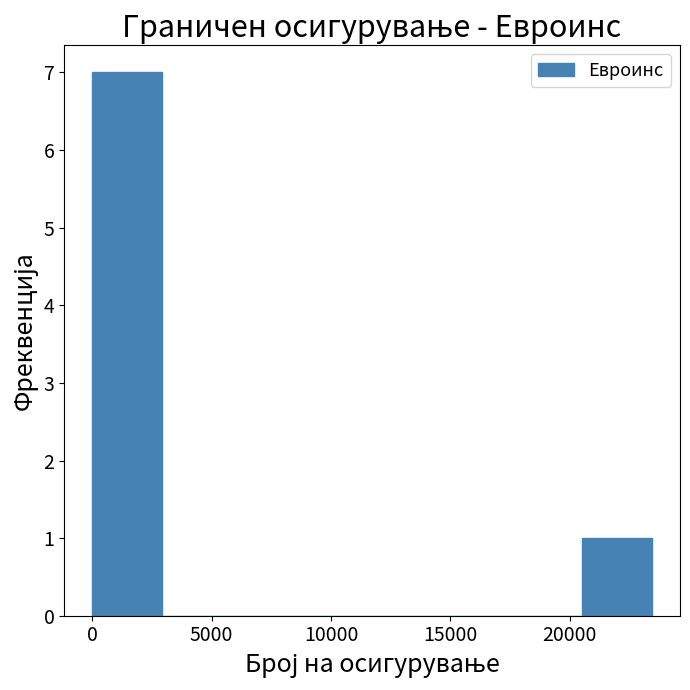

What is the height of the bar covering 20500 to 23500 on the x-axis? Neither the bar edges nor the heights are printed on the chart, so give them approximately, as read against the axes.

1